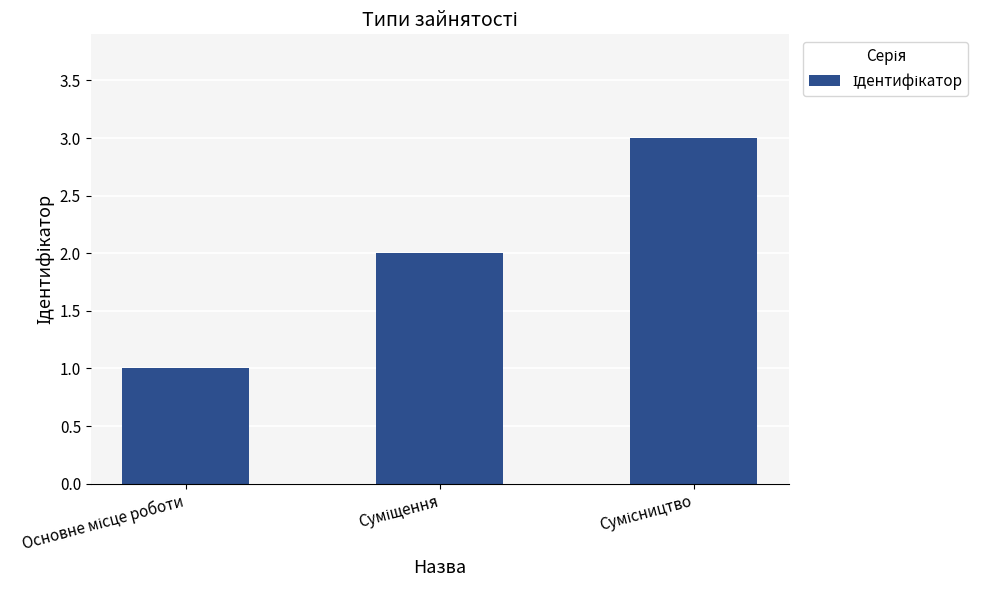

Count the values in the range 1 to 3.

3